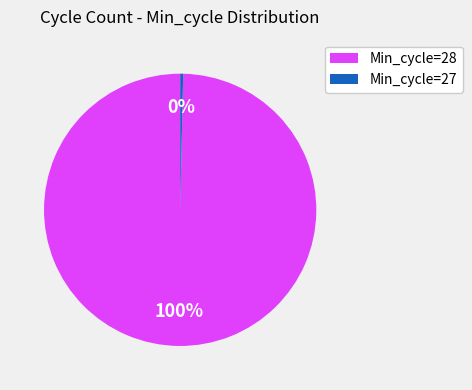

To the nearest percent, what is the average slice percentage?

50%